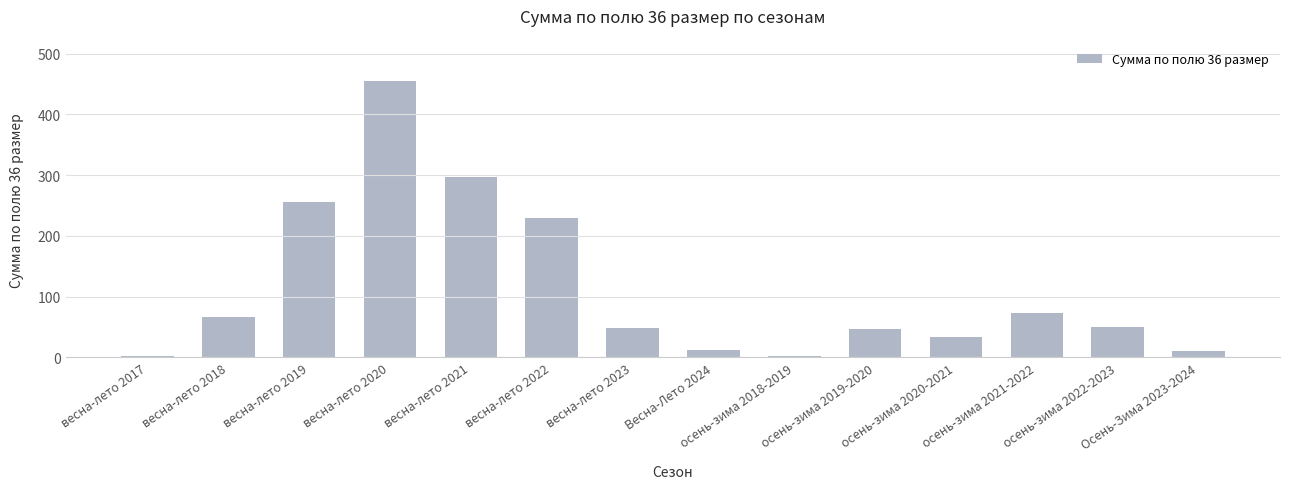

Which has a higher value, осень-зима 2020-2021 or Весна-Лето 2024?

осень-зима 2020-2021